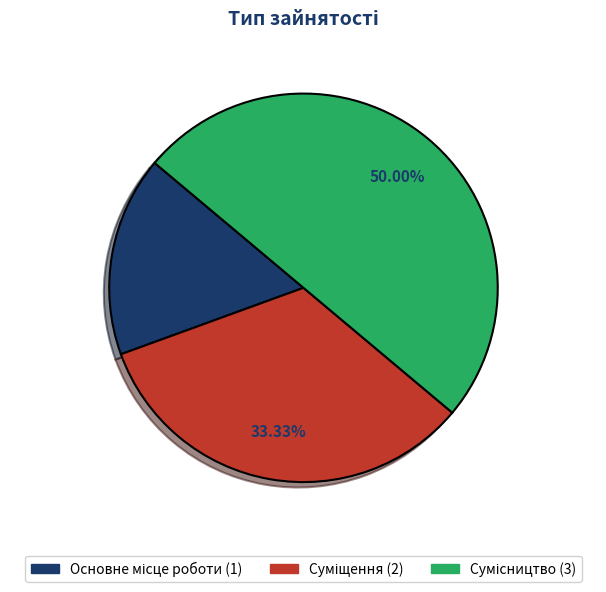

To the nearest percent, what percentage of the pie is Основне місце роботи?

17%